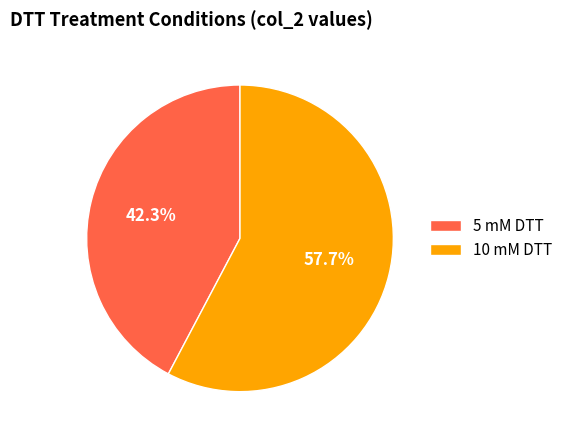

How many segments does this pie chart have?

2